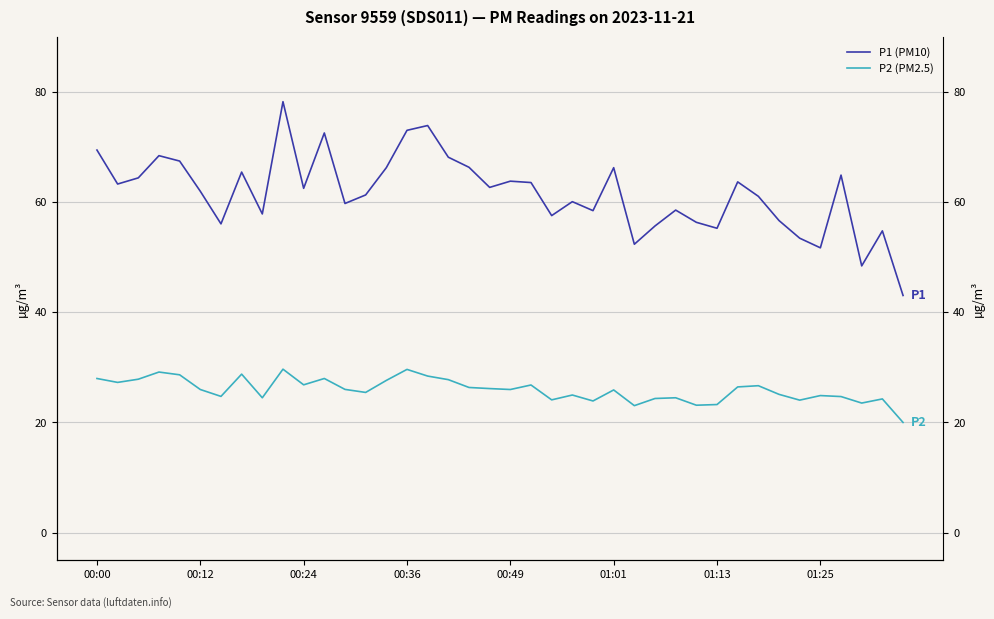

At which category is the sum across all series the highest?

9